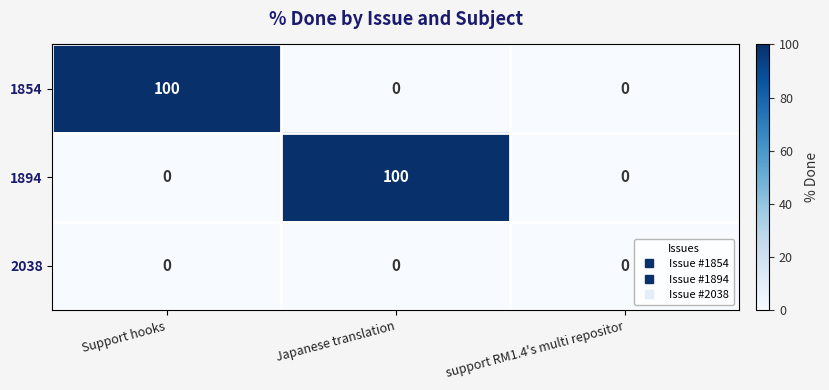

At which label does 1894 reach its peak?

Japanese translation